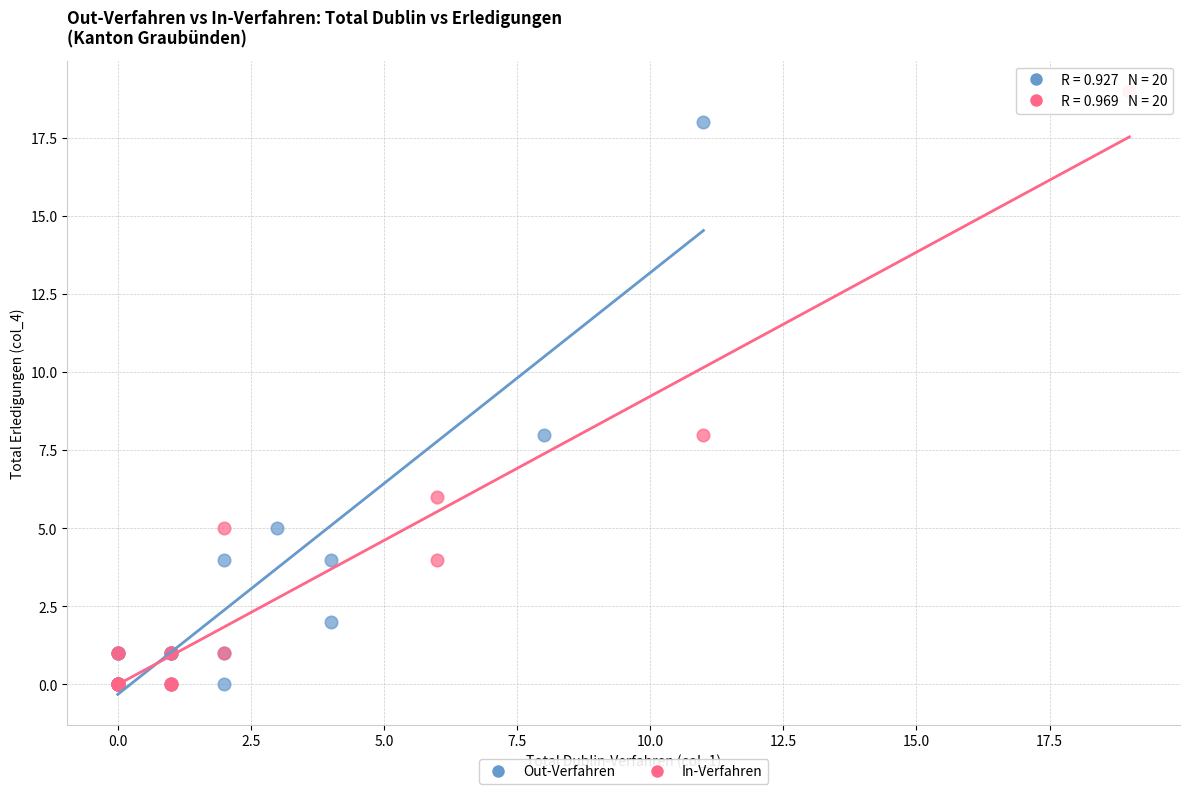

Which series has the widest spread of Y values?

In-Verfahren